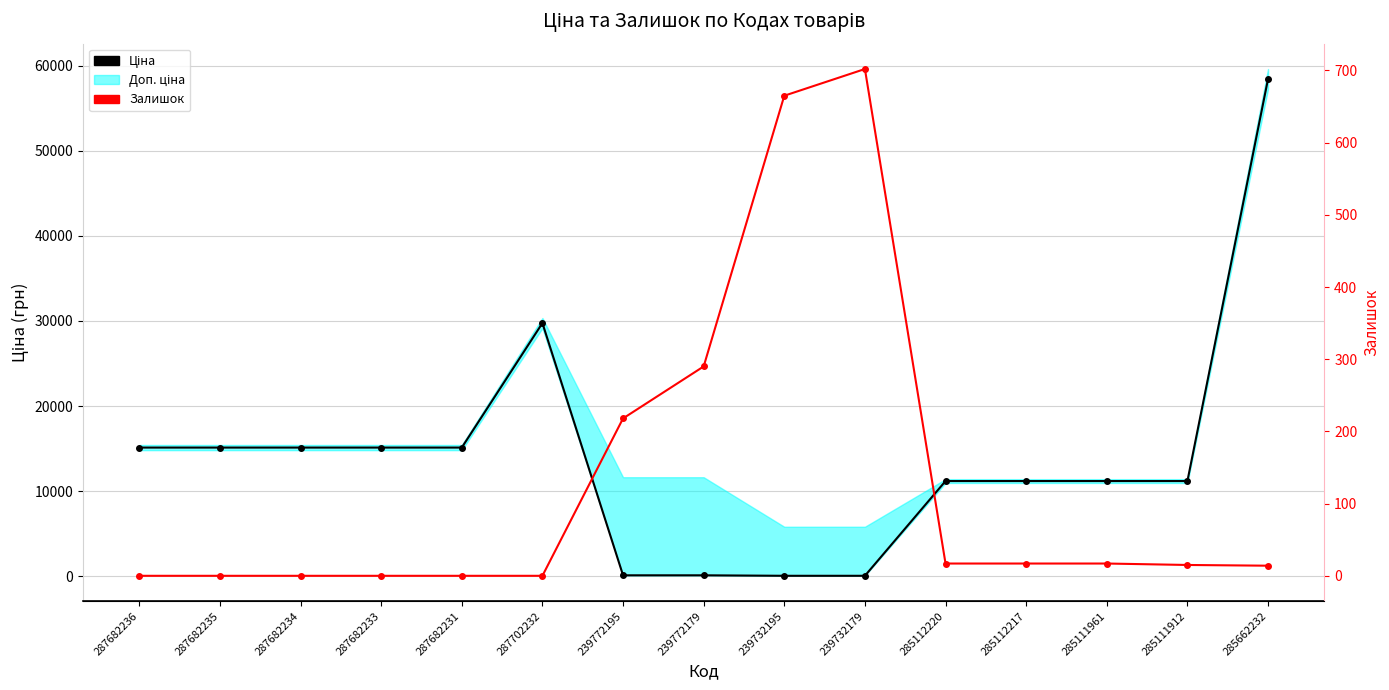

Which has a higher value, 285111961 or 285112217?

285111961